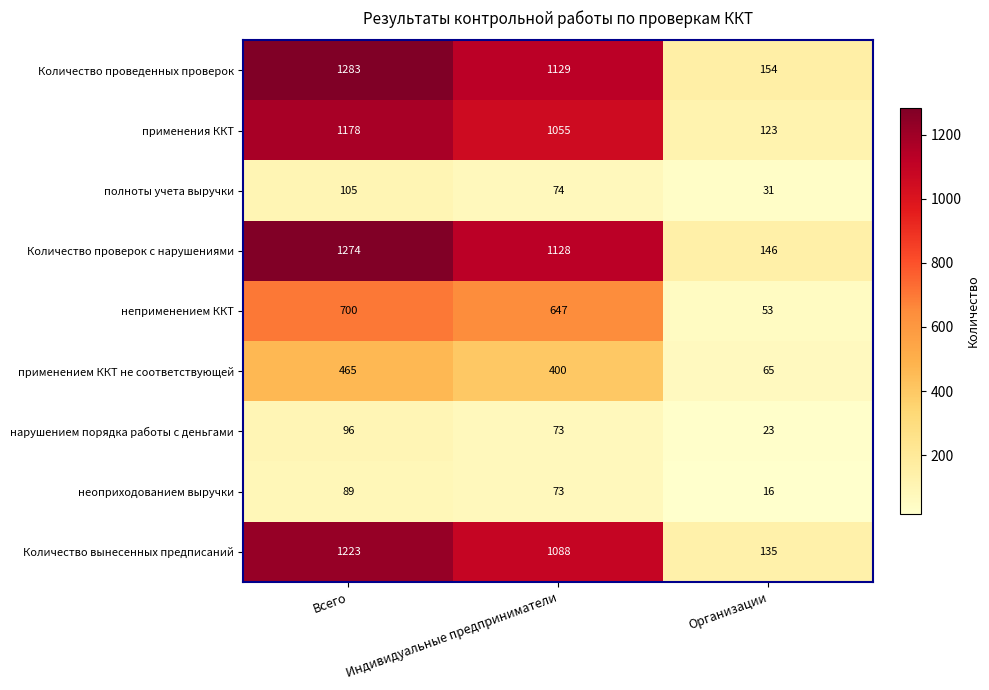

What is the average value of the неоприходованием выручки series?

59